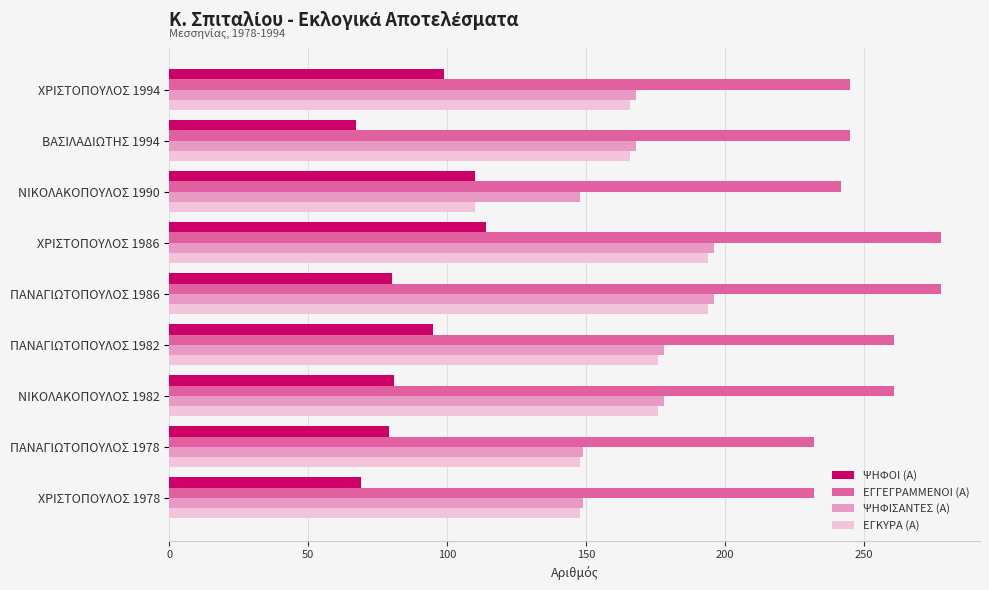

The ΕΓΓΕΓΡΑΜΜΕΝΟΙ (Α) series shows 232 at ΠΑΝΑΓΙΩΤΟΠΟΥΛΟΣ 1978. True or false?

True